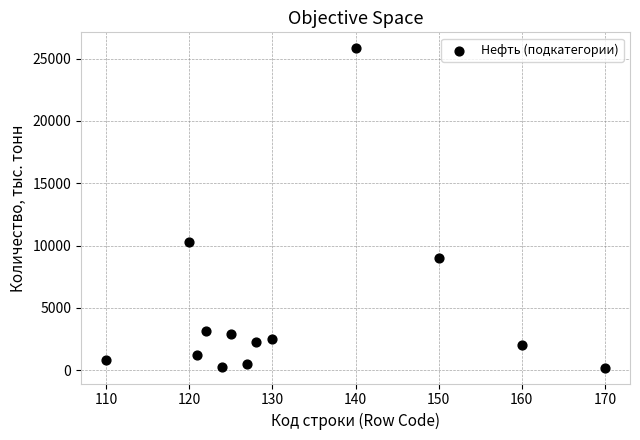

What Y value in the scatter plot is closest to 13021?

10269